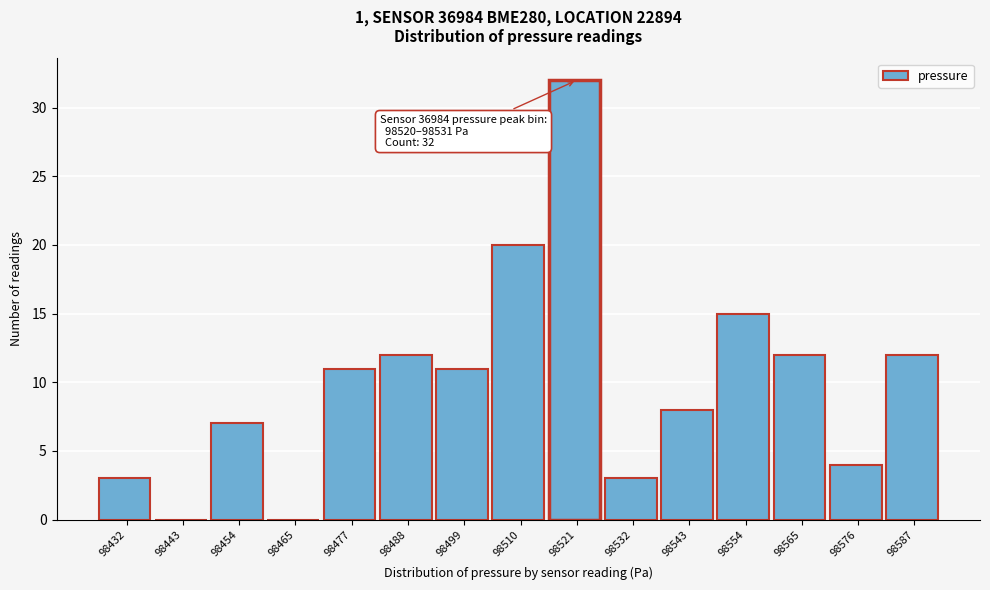

Reading left to right, transcribe all the data shown in this chart.

98432=3	98443=0	98454=7	98465=0	98477=11	98488=12	98499=11	98510=20	98521=32	98532=3	98543=8	98554=15	98565=12	98576=4	98587=12